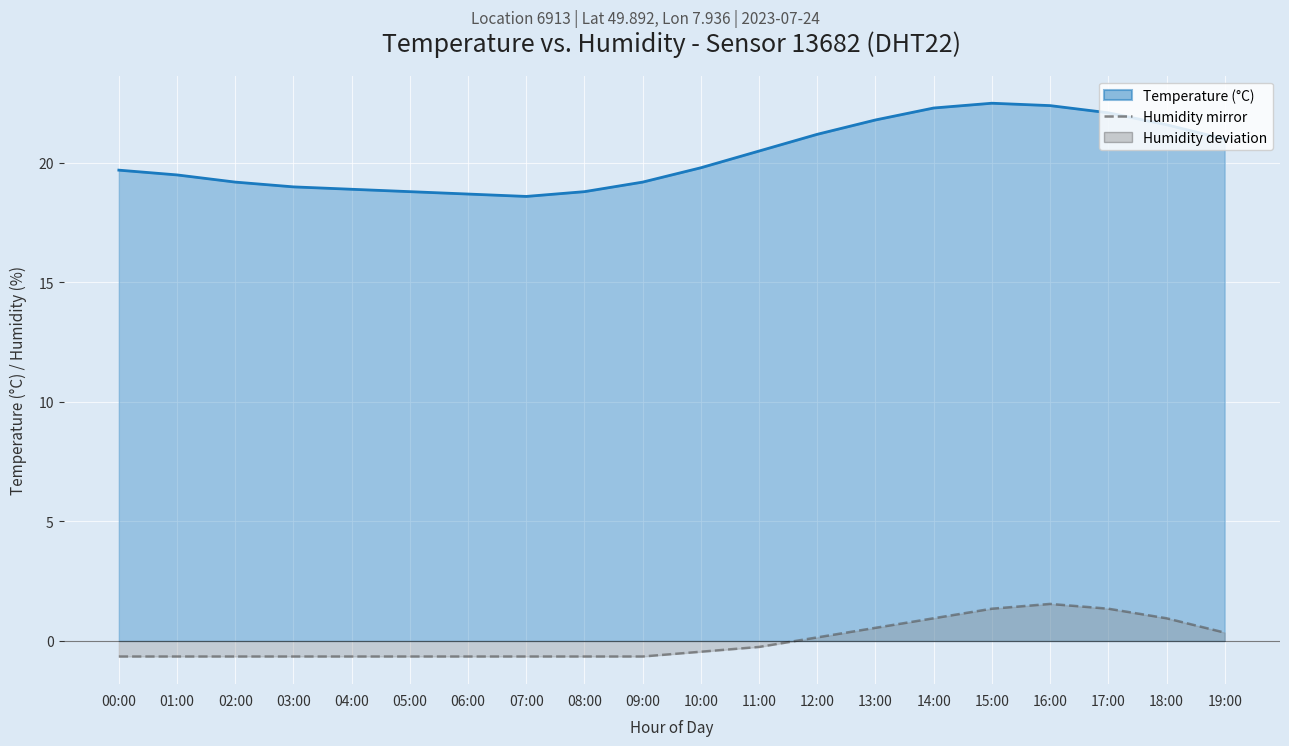

What is the difference between the second highest and minimum values in the temperature series?

3.8